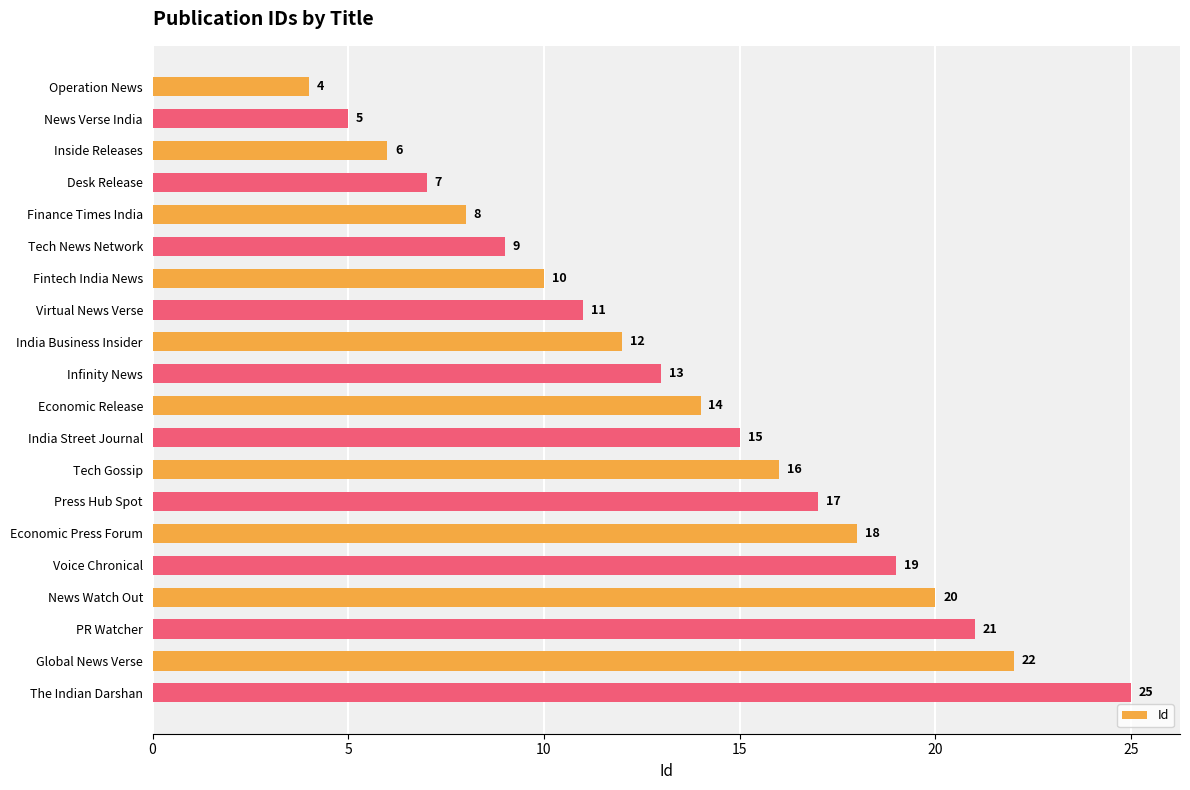

How many data points are less than 14?

10